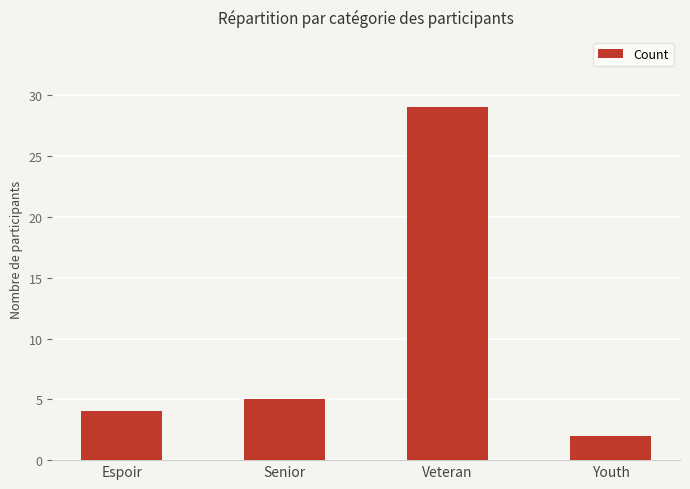

How many distinct data groups are displayed?

1